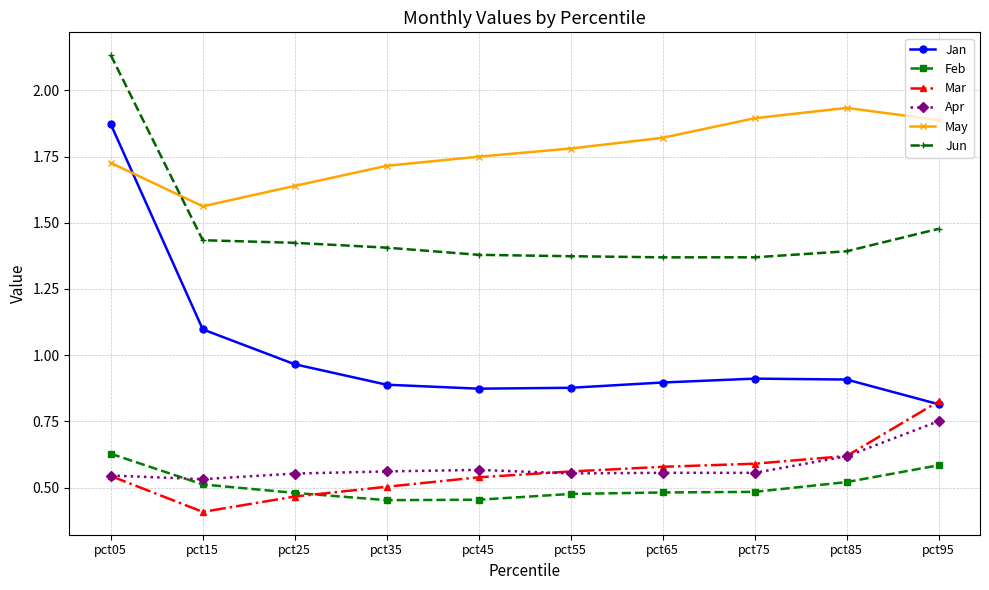

At which category is the sum across all series the highest?

pct05